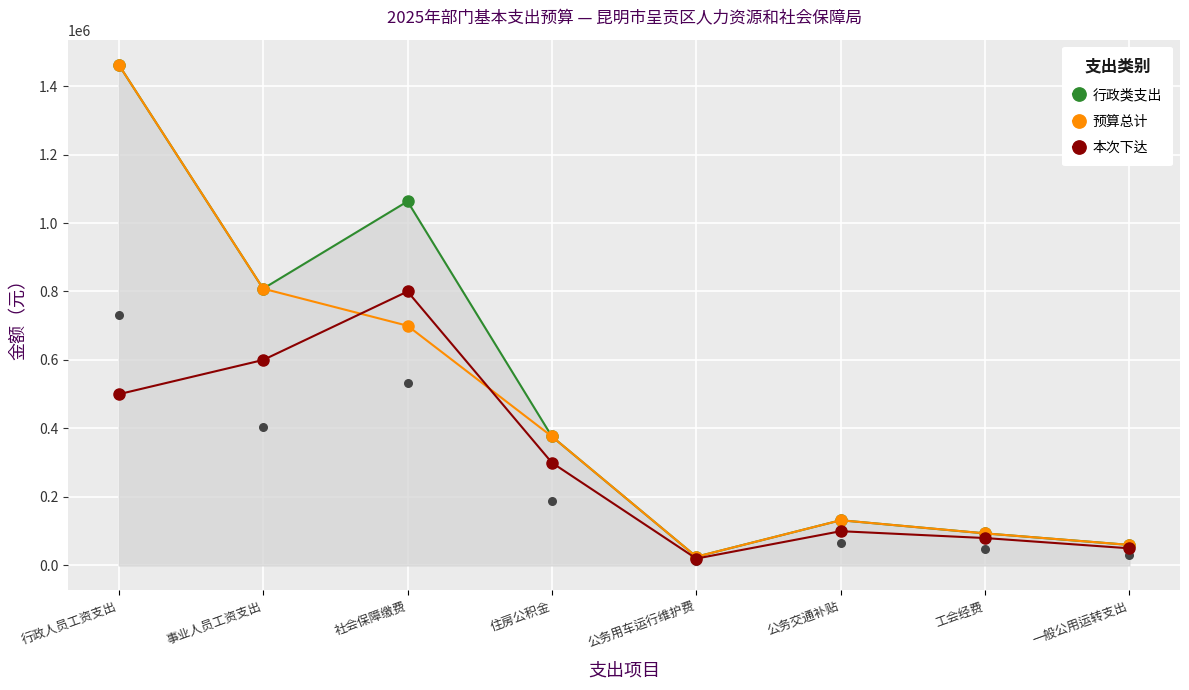

At how many categories does at least one series exceed 1428506?

1